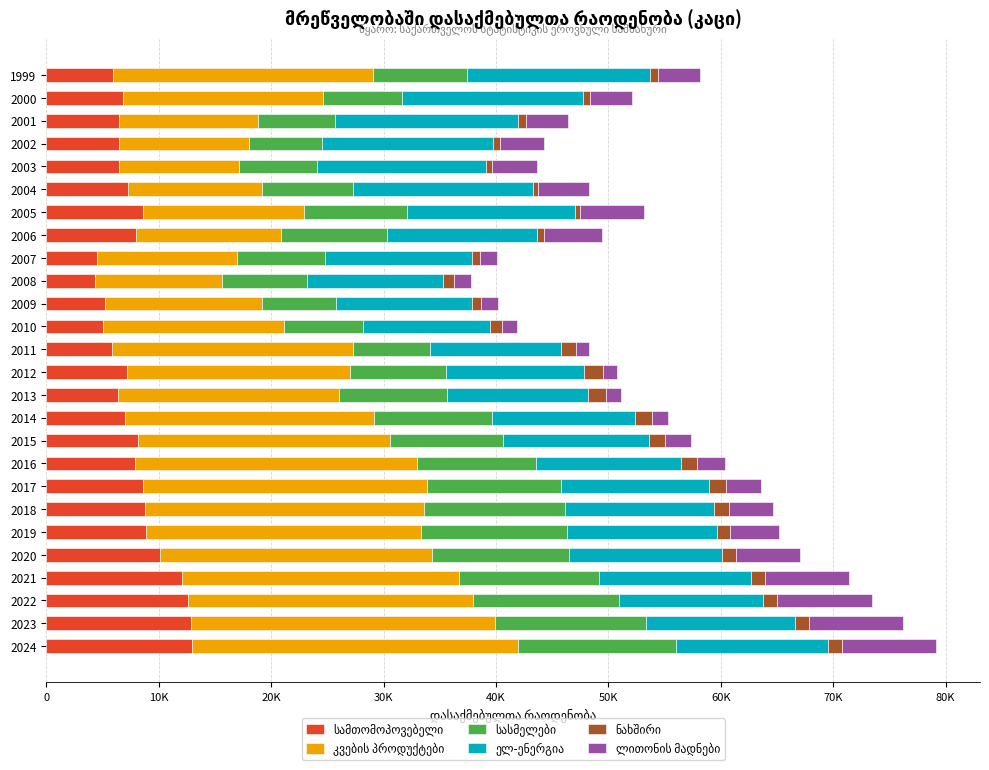

How many groups of bars are there?

26